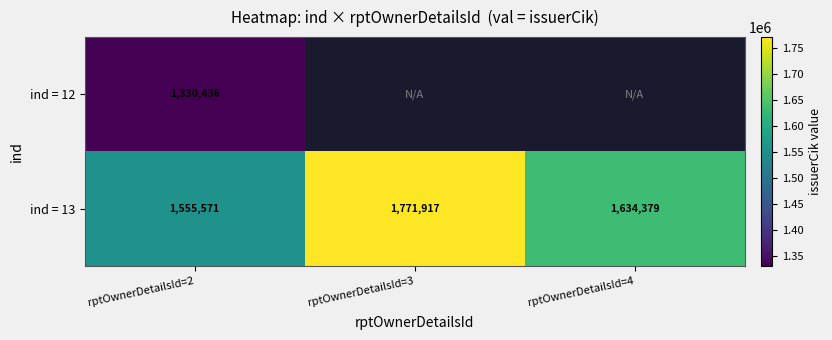

The ind = 12 series shows 1330436 at rptOwnerDetailsId=2. True or false?

True